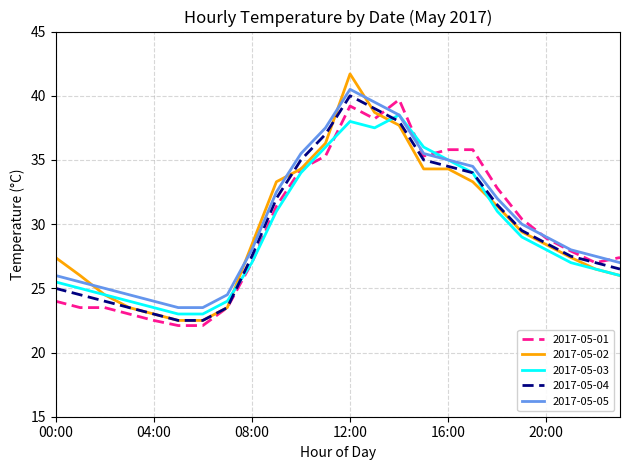

Is this an area chart (filled region under the line)?

No